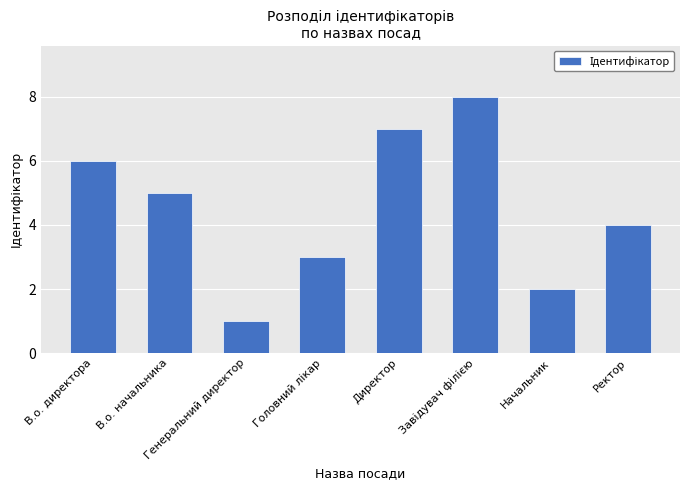

Count the number of data series in this chart.

1